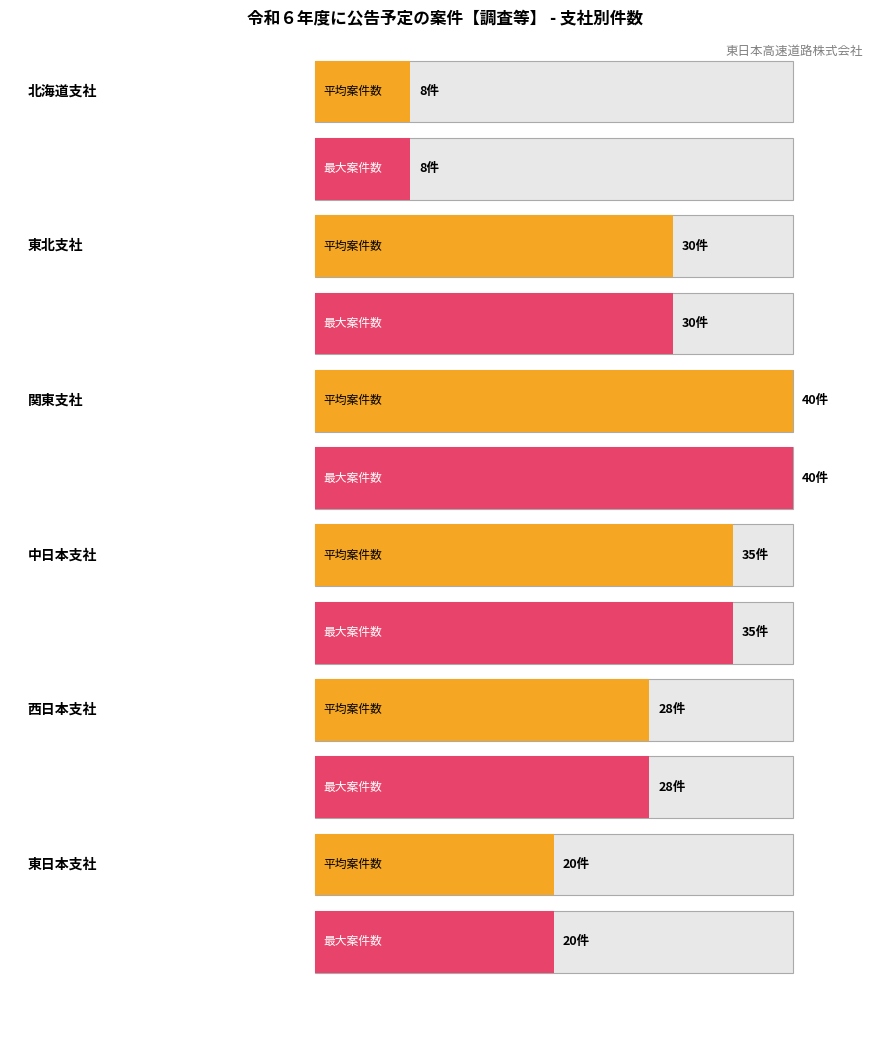

What is the minimum value shown in the chart?

8